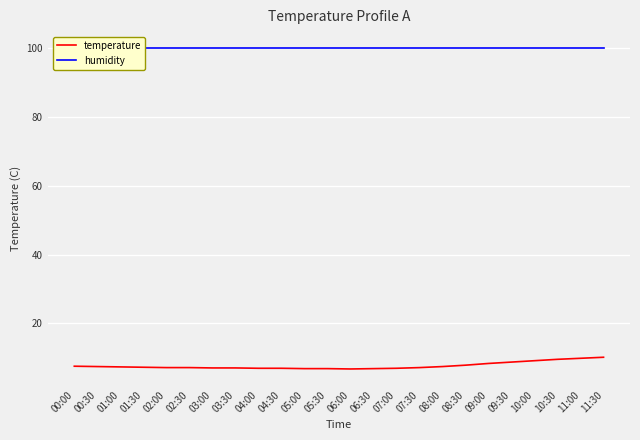

Reading right to left, extract all data points from this chart.

temperature: 11:30=10.2	11:00=9.9	10:30=9.6	10:00=9.2	09:30=8.8	09:00=8.4	08:30=7.9	08:00=7.5	07:30=7.2	07:00=7.0	06:30=6.9	06:00=6.8	05:30=6.9	05:00=6.9	04:30=7.0	04:00=7.0	03:30=7.1	03:00=7.1	02:30=7.2	02:00=7.2	01:30=7.3	01:00=7.4	00:30=7.5	00:00=7.6
humidity: 11:30=99.9	11:00=99.9	10:30=99.9	10:00=99.9	09:30=99.9	09:00=99.9	08:30=99.9	08:00=99.9	07:30=99.9	07:00=99.9	06:30=99.9	06:00=99.9	05:30=99.9	05:00=99.9	04:30=99.9	04:00=99.9	03:30=99.9	03:00=99.9	02:30=99.9	02:00=99.9	01:30=99.9	01:00=99.9	00:30=99.9	00:00=99.9